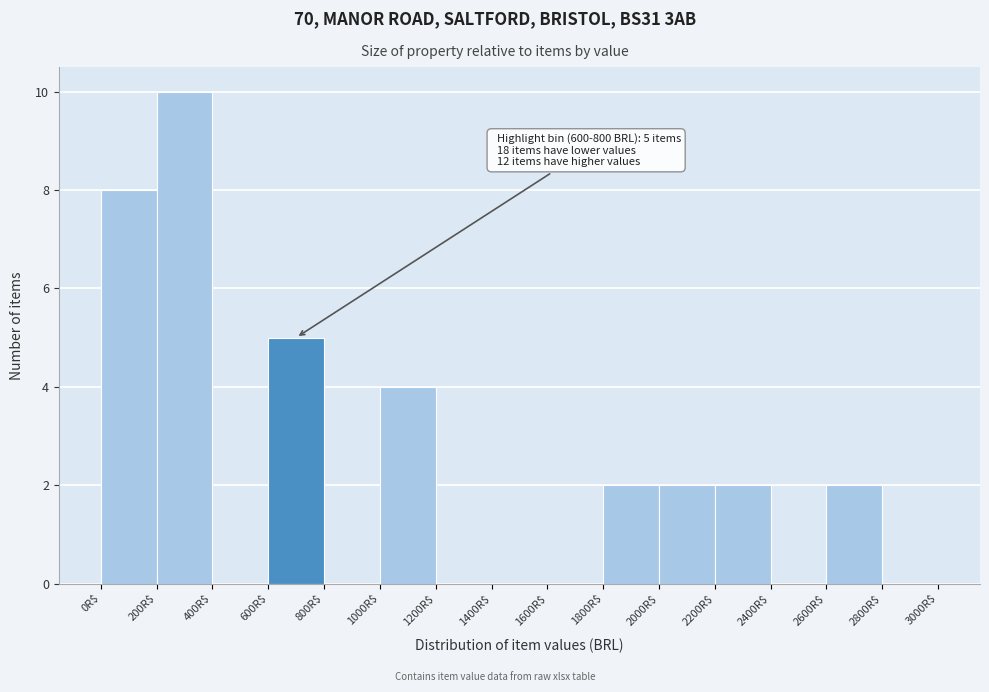

Over which range of the x-axis is the bar tallest?

200 to 400